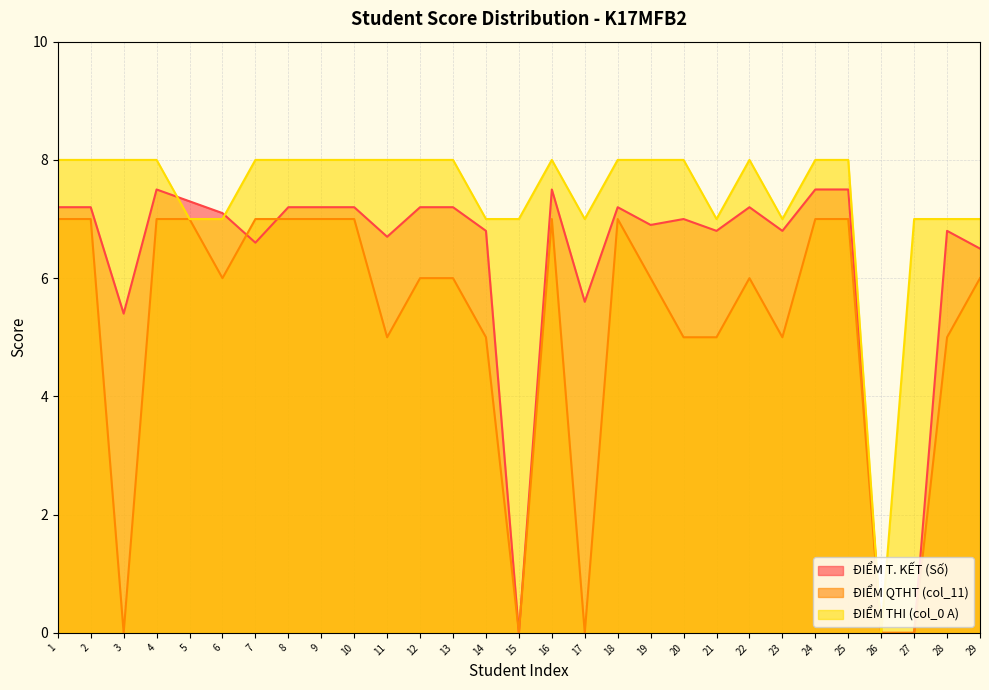

Read the ĐIỂM THI (col_0 A) value at 27.

7.0